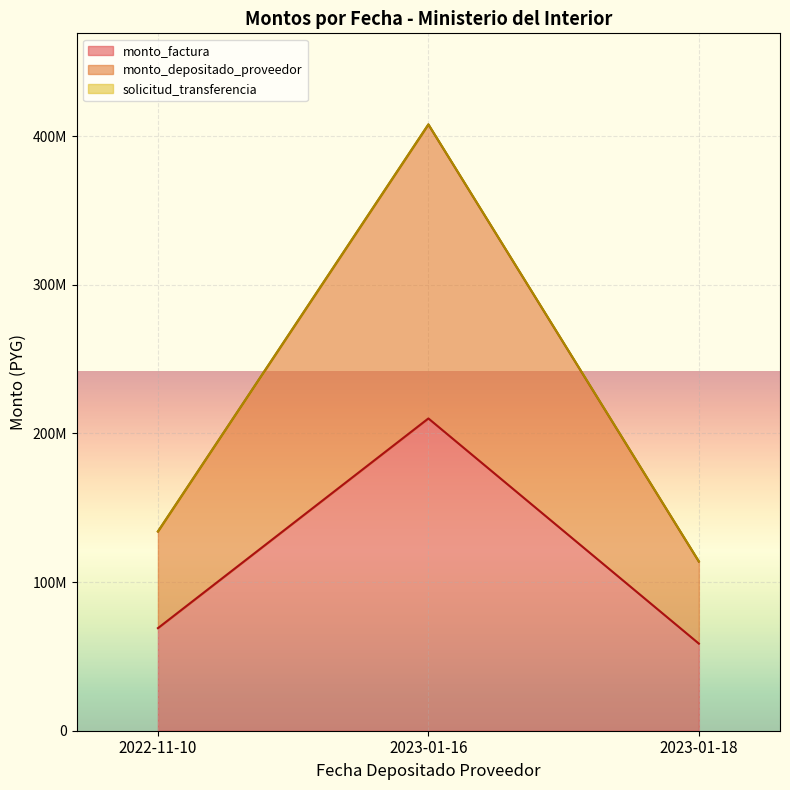

Does the chart display data point markers on the line(s)?

No